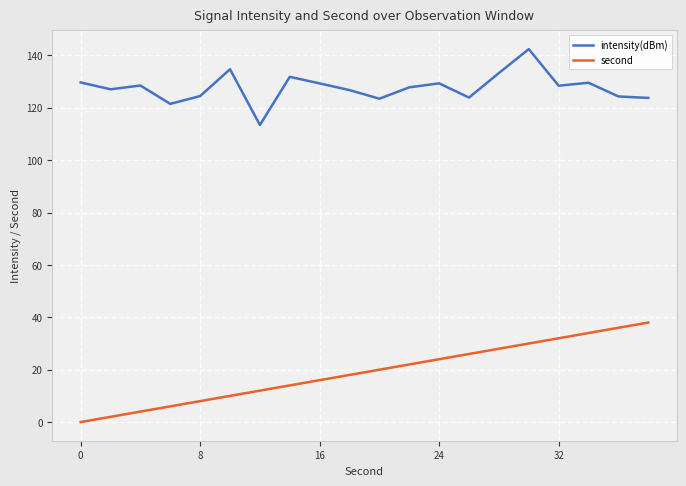

In intensity(dBm), how many points are lower than both neighbors (excluding endpoints)?

6